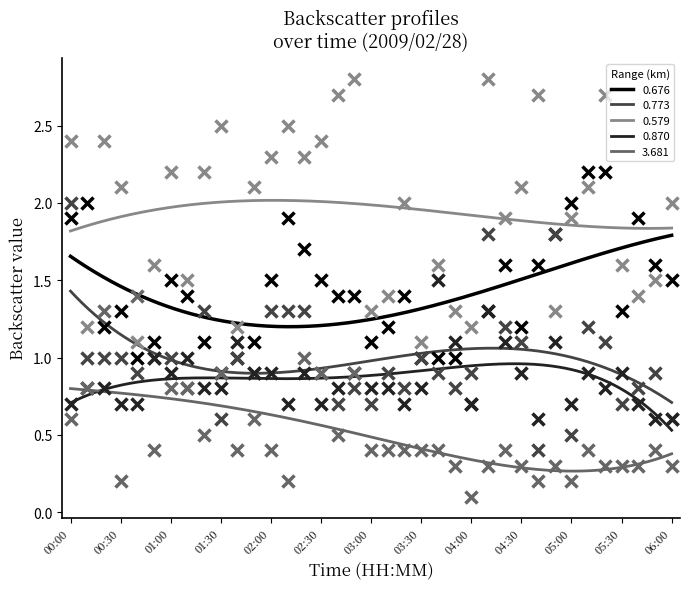

After their last crossing, which series has the higher values: 0.870 or 3.681?

0.870